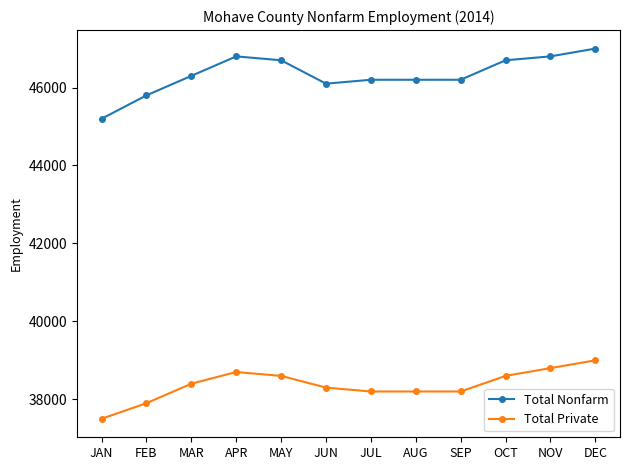

What is the maximum value shown in the chart?

47000